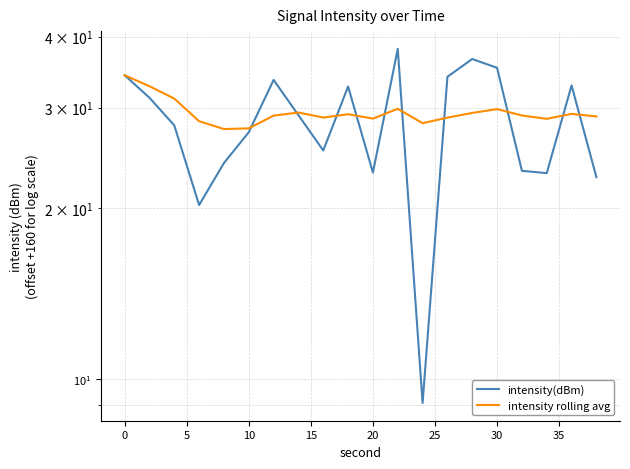

At how many categories does at least one series exceed 19?

20